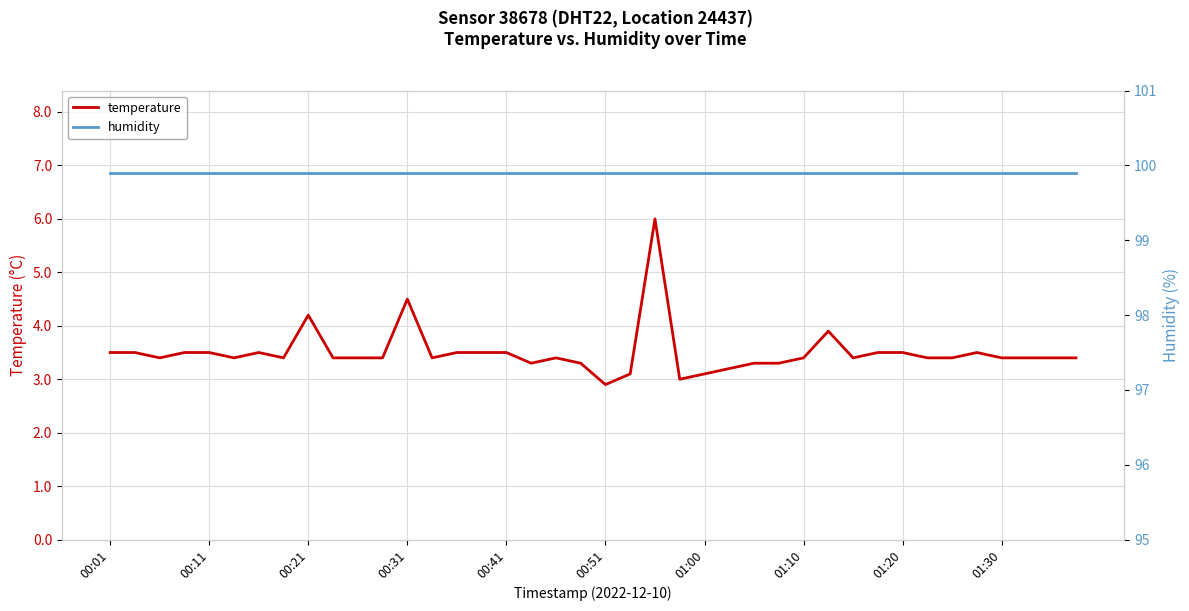

True or false: humidity and temperature cross at least once.

False